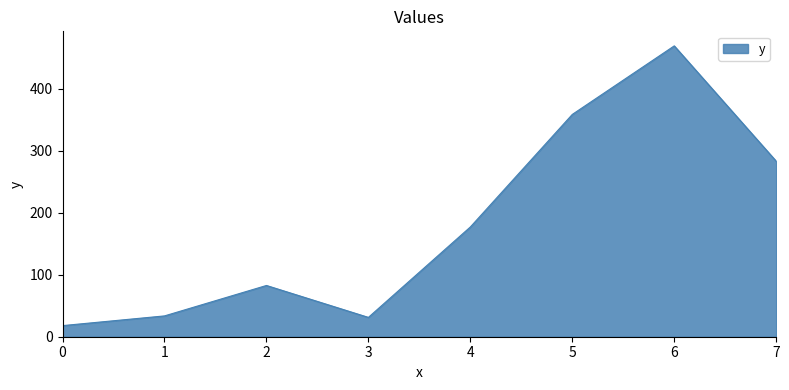

How many interior local valleys (lower than both neighbors) does the data have?

1